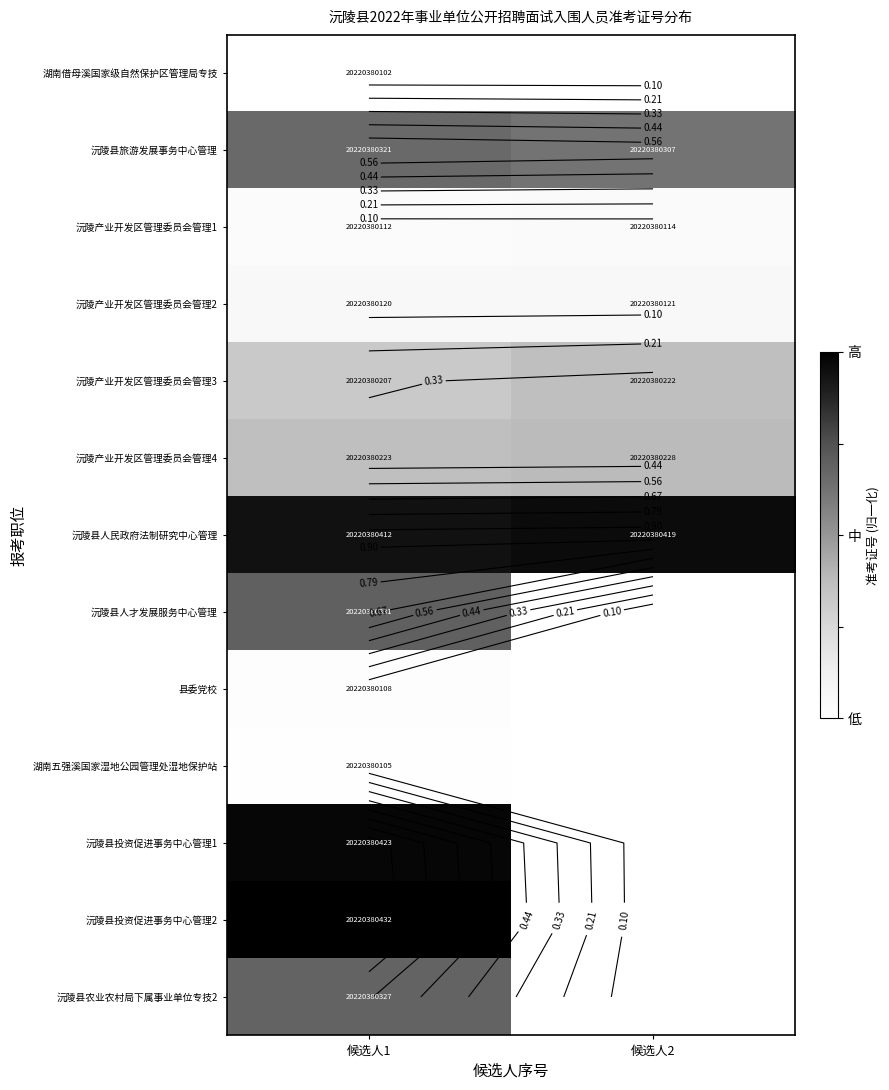

How many positive values does the 沅陵县农业农村局下属事业单位专技2 series have?

1